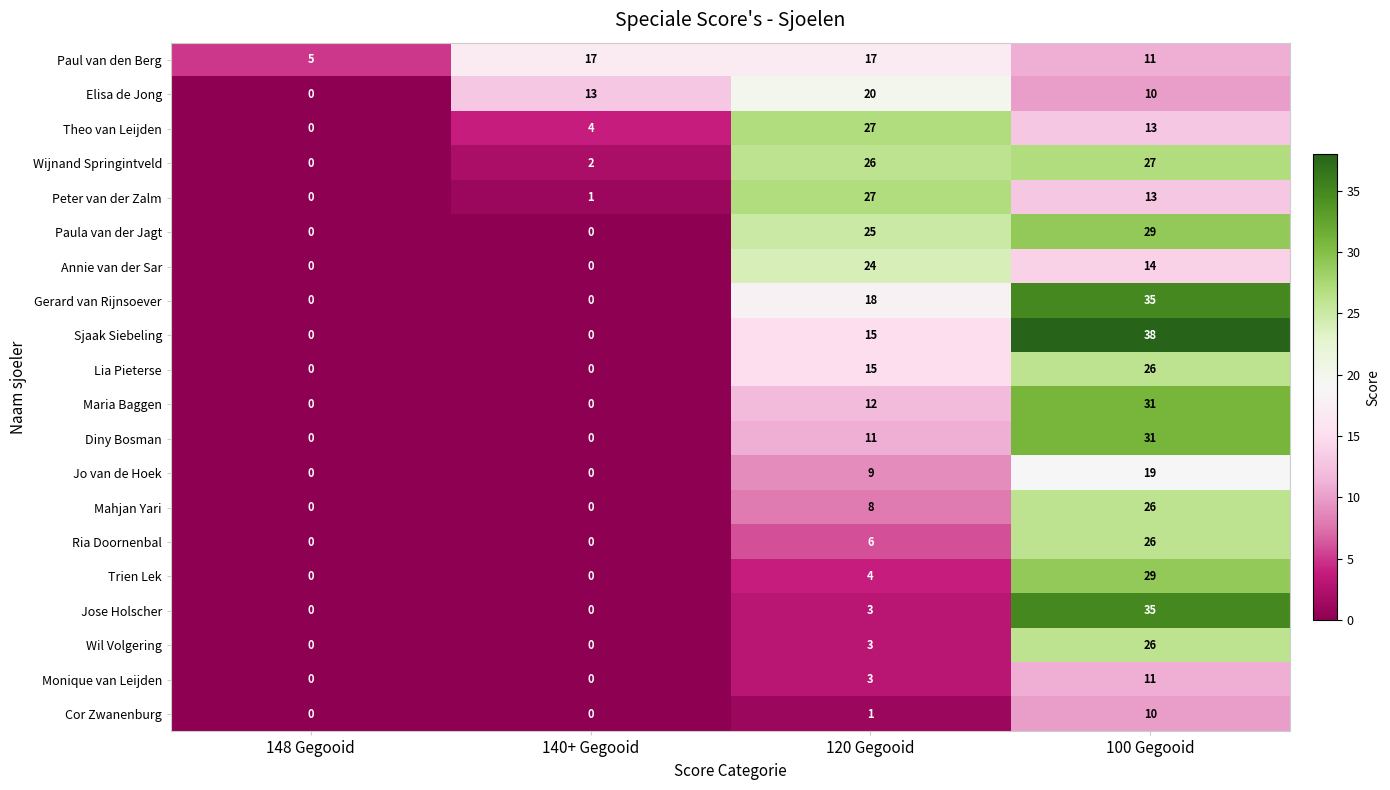

What is the difference between the maximum and minimum values in the Trien Lek series?

29